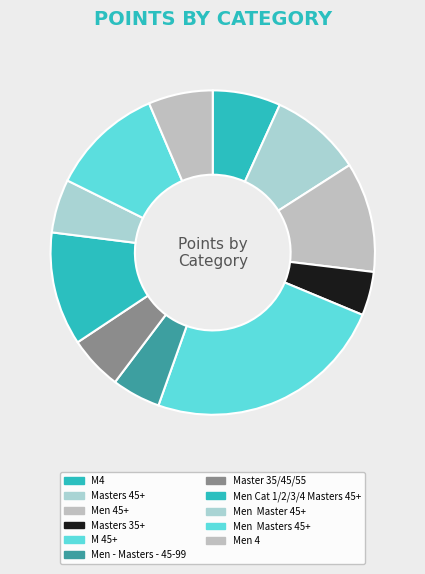

To the nearest percent, what portion does Men 4 represent?

6%